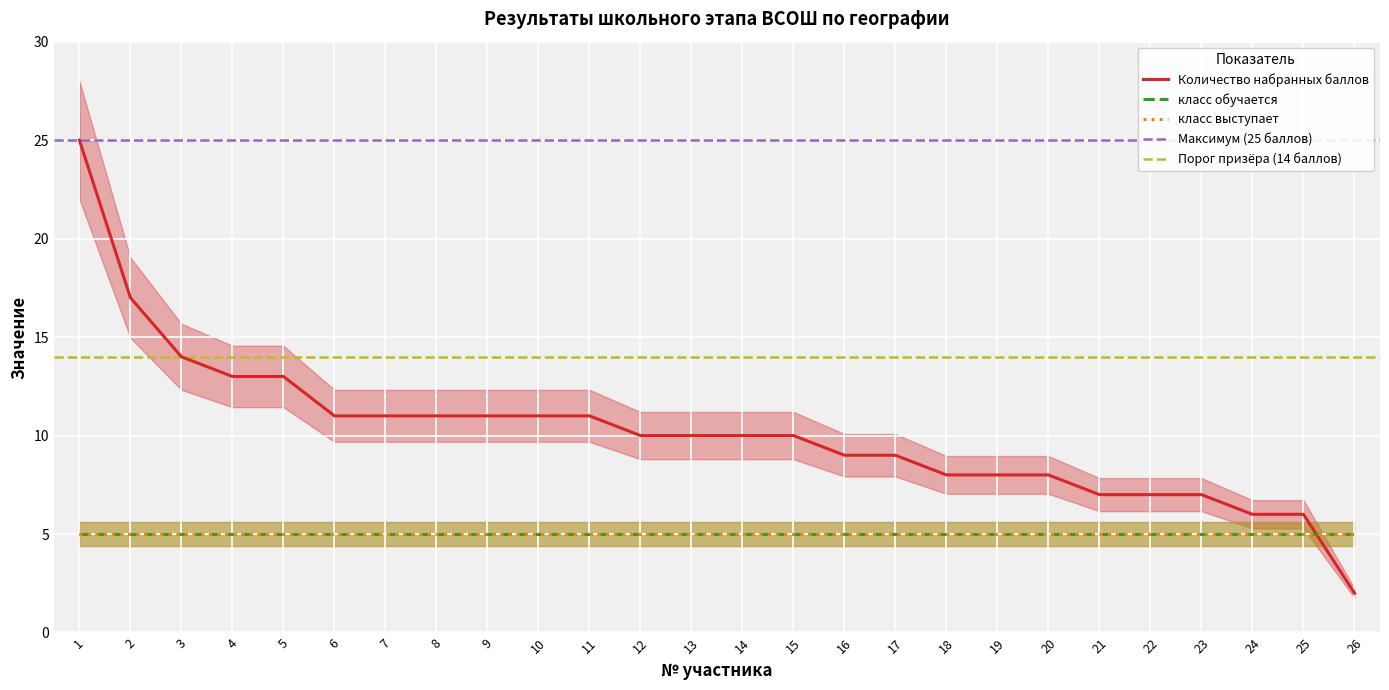

How many categories are shown in the chart?

26